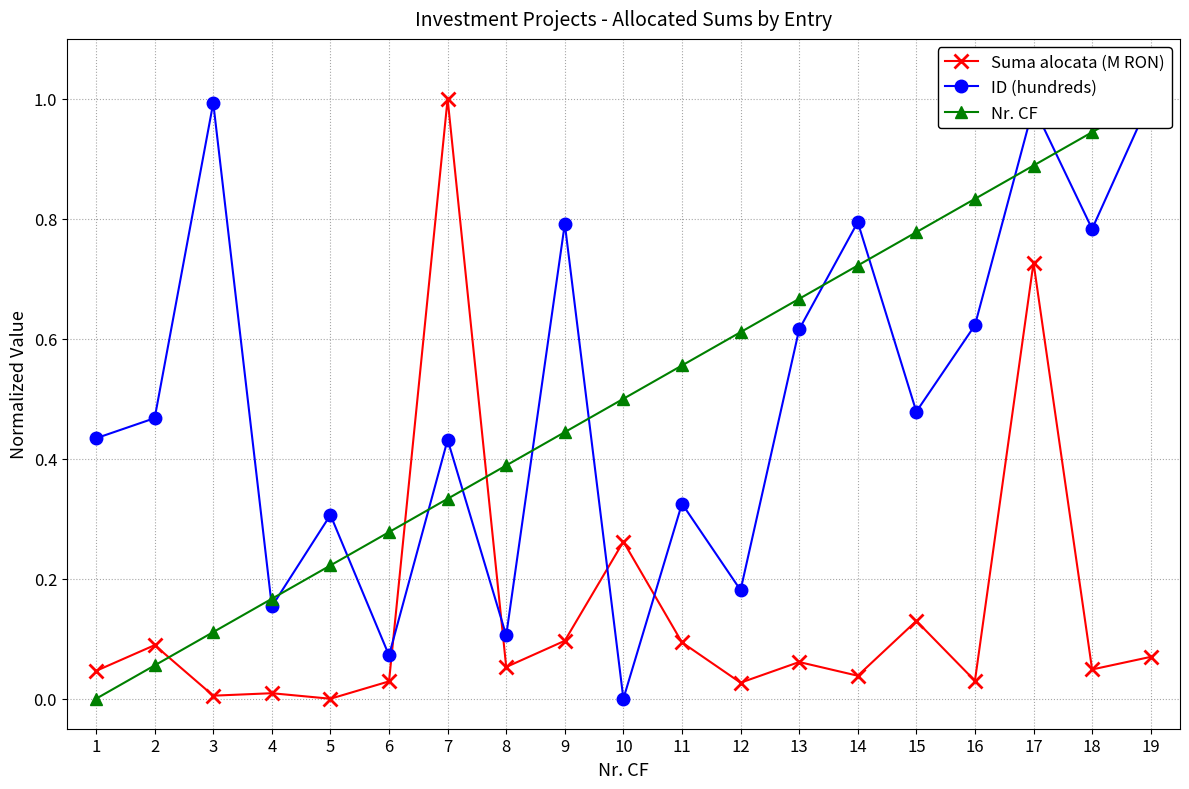

How many times do ID (hundreds) and Nr. CF cross each other?

11